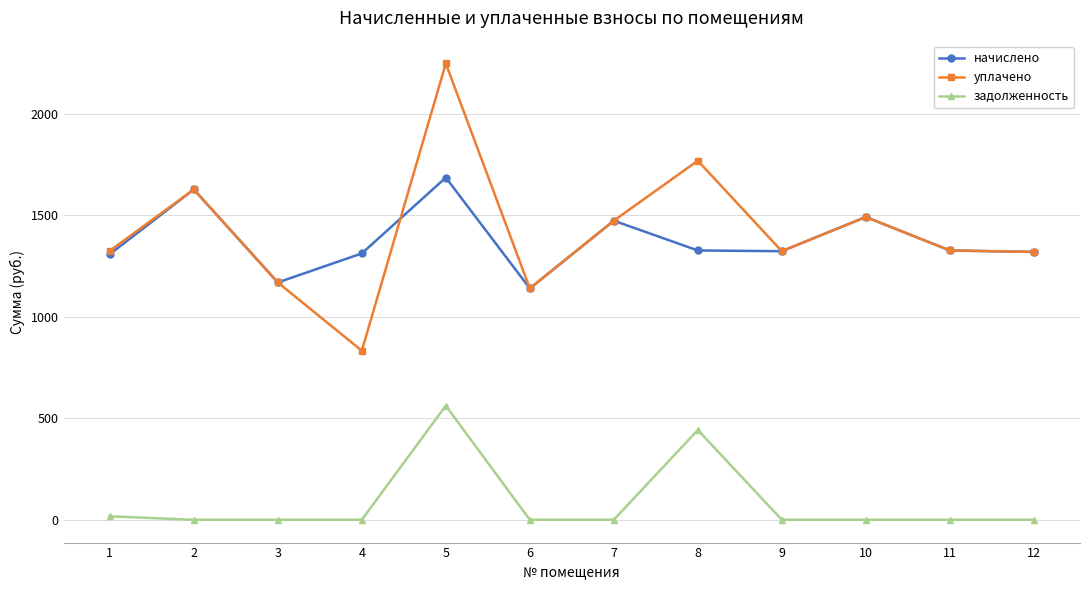

At which category is the sum across all series the highest?

5